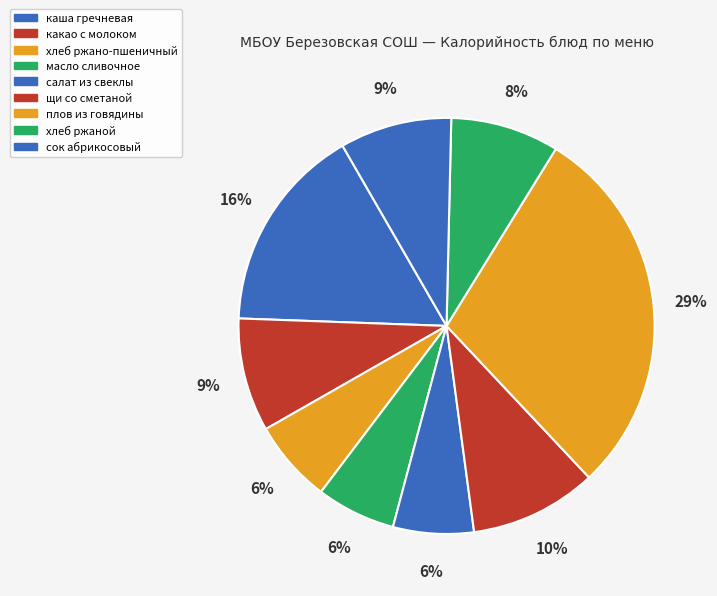

To the nearest percent, what is the difference between the largest and smallest slice percentages?

23%